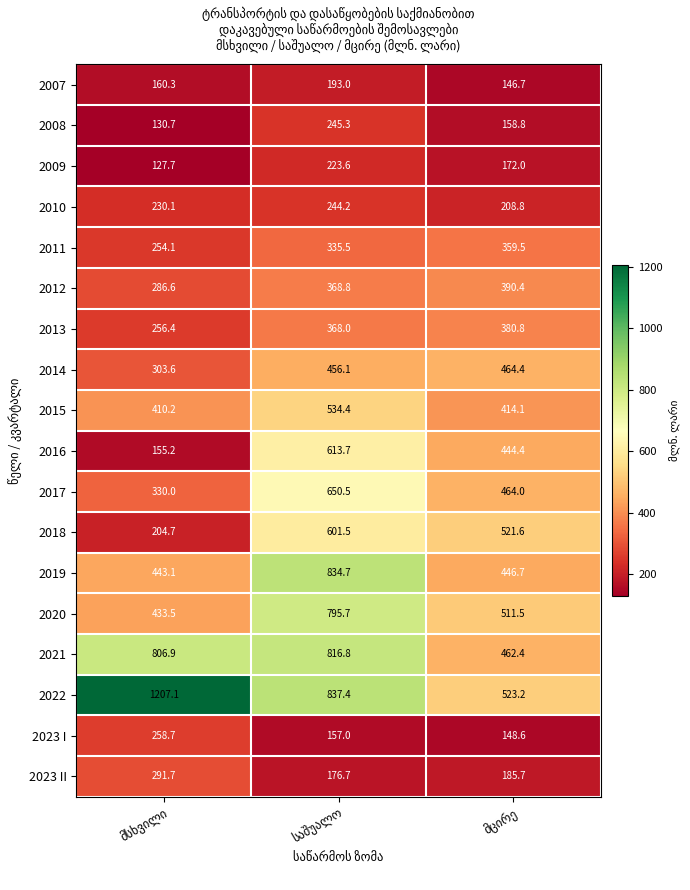

What is the minimum value for 2007?

146.7